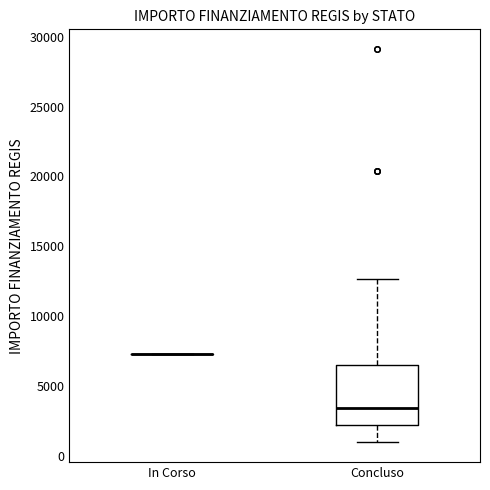

Reading left to right, transcribe this box plot: for each box, give where its median line is, the range the box spans, and where its two whiskers end, as read against the y-axis. The values are not printed on the chart, so give them approximately, as read against the axis.

In Corso: box collapsed to a line at 7500, whiskers 7500 to 7500
Concluso: median 3500, box 2000 to 6500, whiskers 1000 to 12500